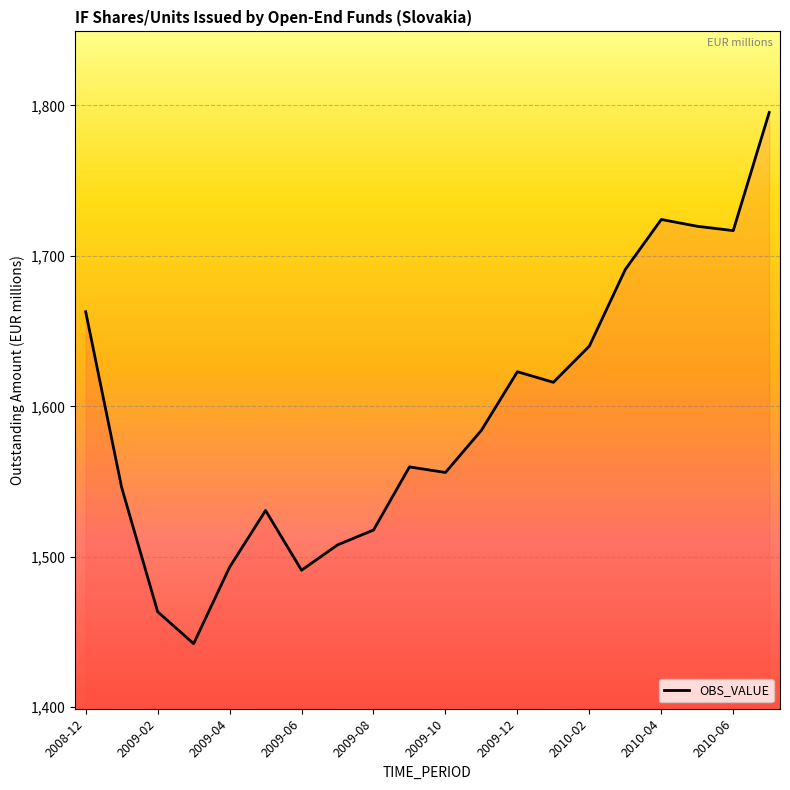

What is the difference between the maximum and minimum values?

353.1